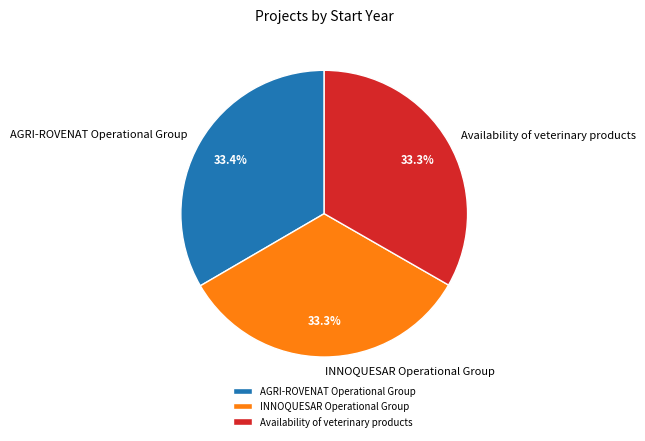

Is INNOQUESAR Operational Group the majority of the pie?

No